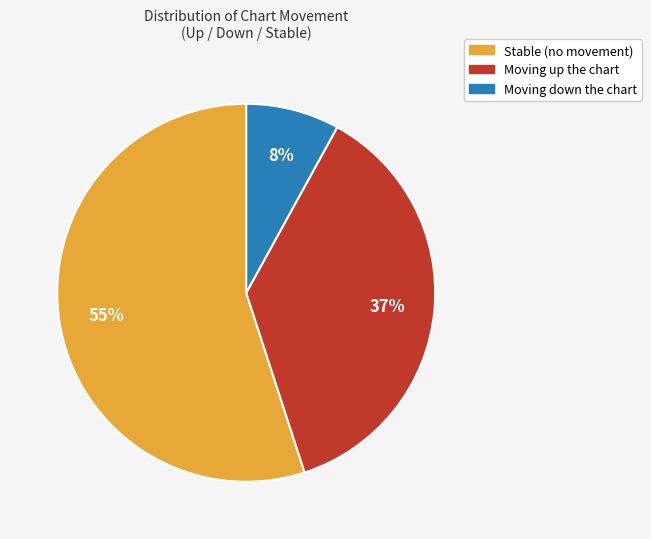

How many slices are in this pie chart?

3